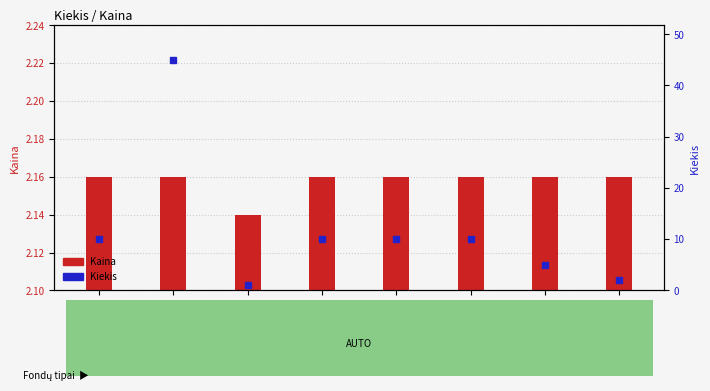

Is the value of Kaina at 11:25:55 greater than the value of Kiekis at 11:13:49?

No